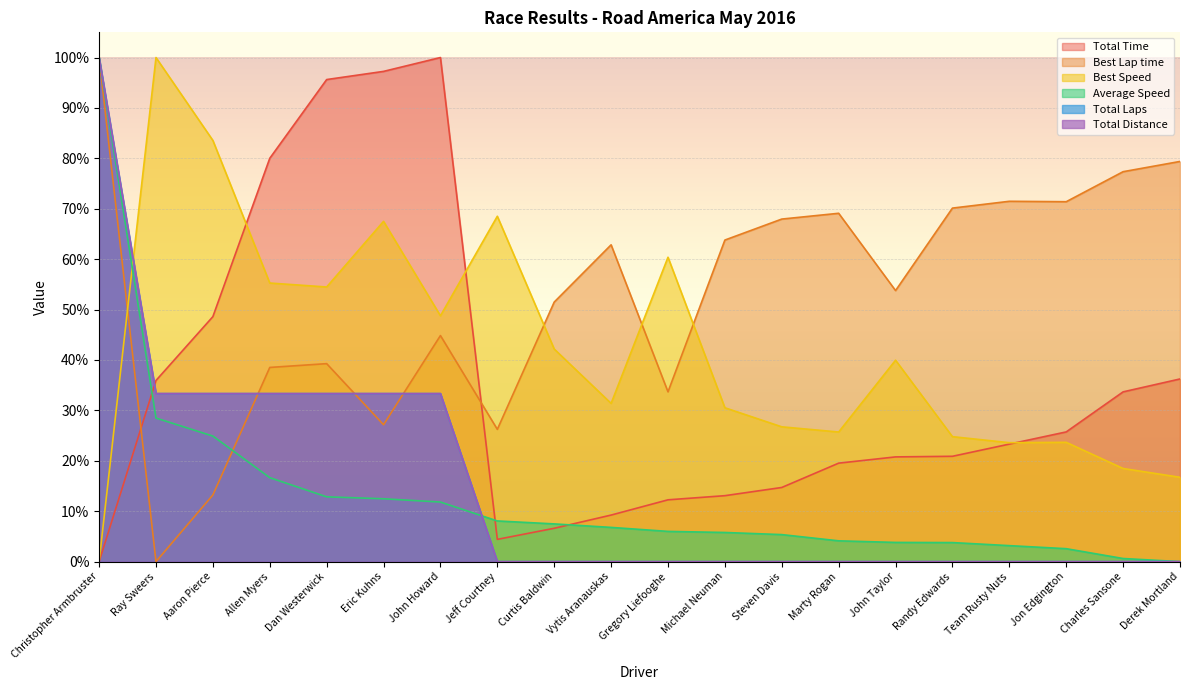

What value does the Best Speed series have at Charles Sansone?

18.5